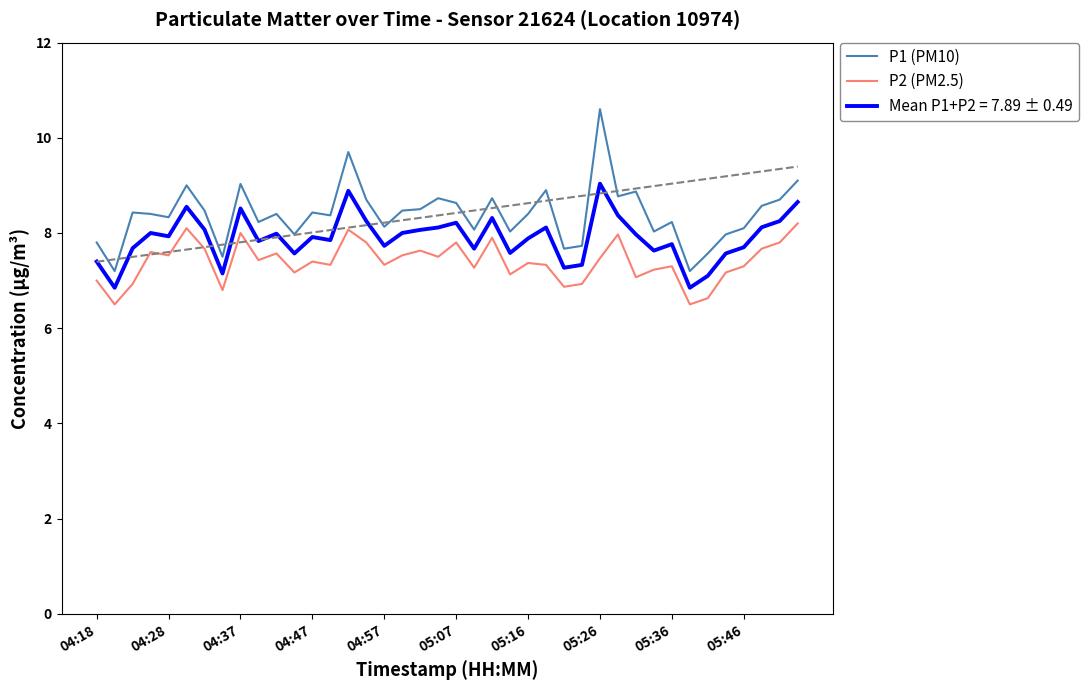

True or false: P1 (PM10) and P2 (PM2.5) cross at least once.

False